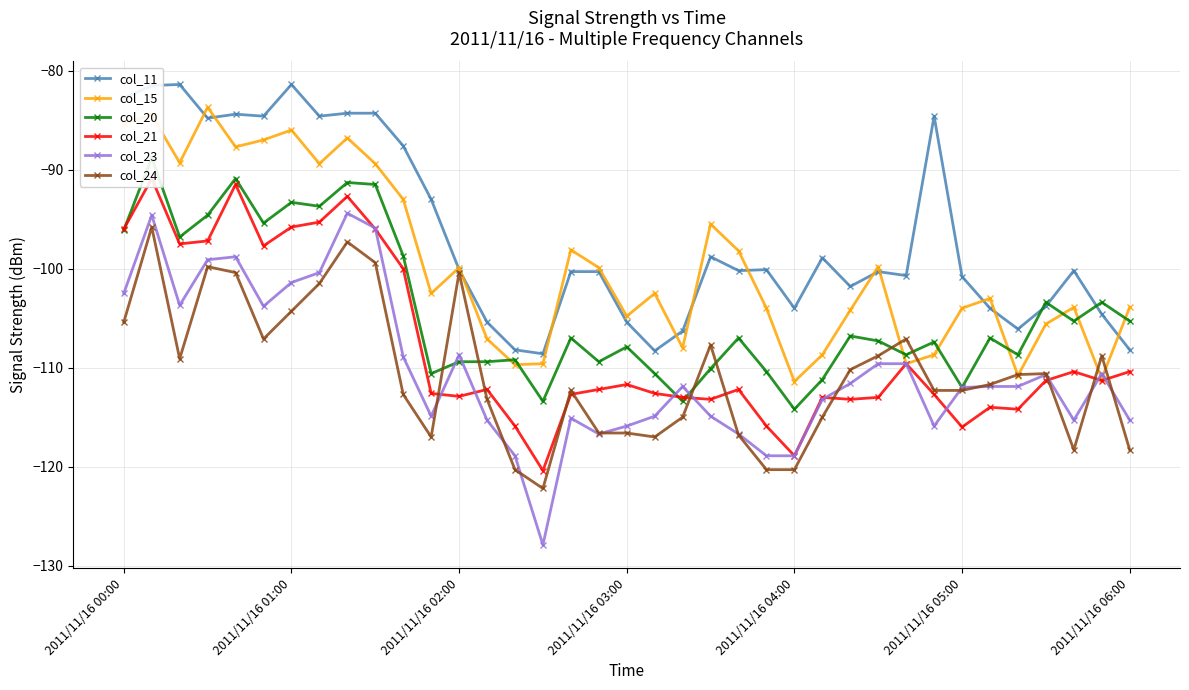

The value of col_15 at 2011/11/16 04:00 is -190.0. True or false?

False